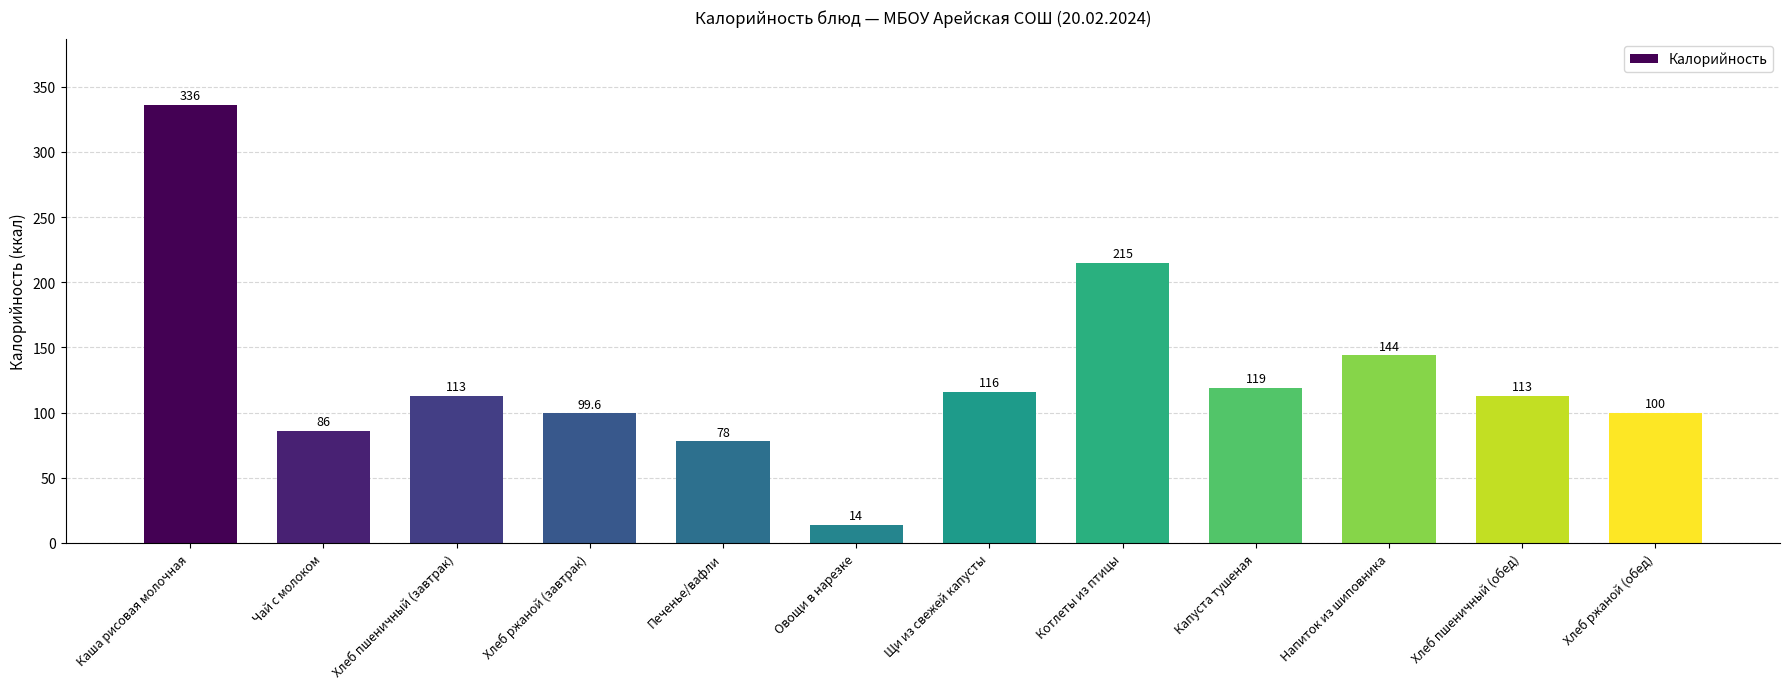

How many bars are there in total?

12